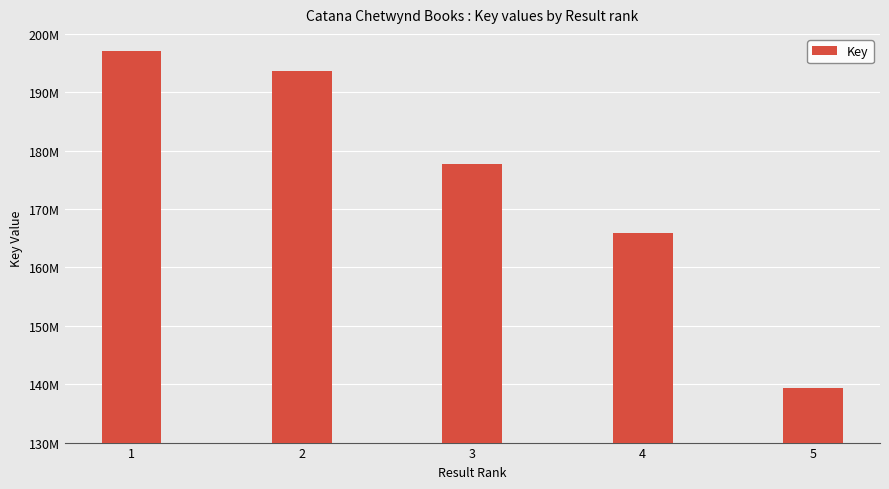

What is the greatest value displayed?

197028290